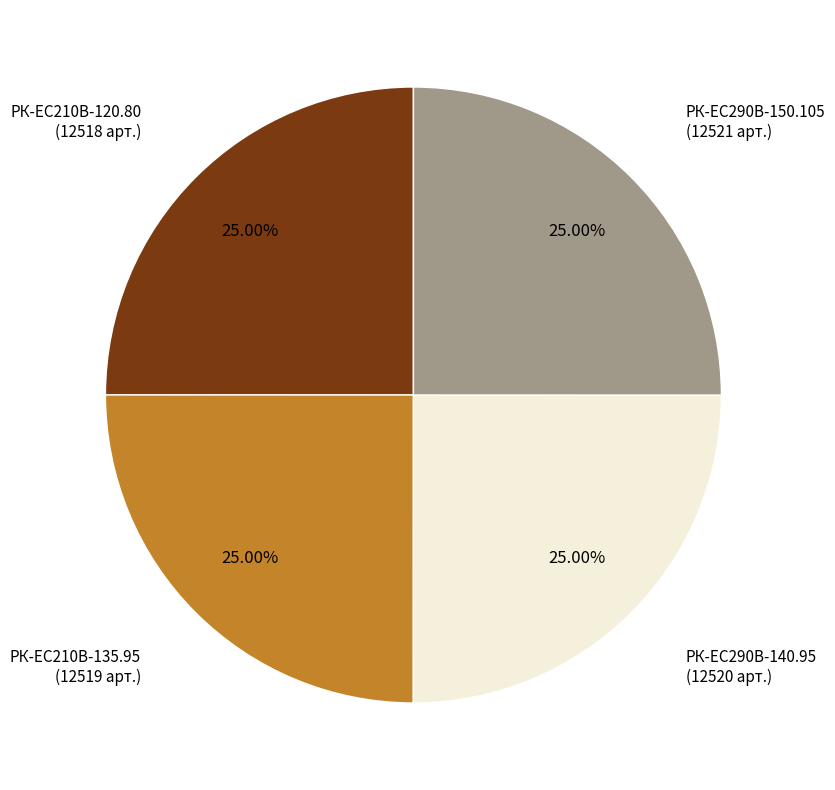

What percentage do РК-ЕС290В-150.105 and РК-EC210В-135.95 together represent?

50.0%